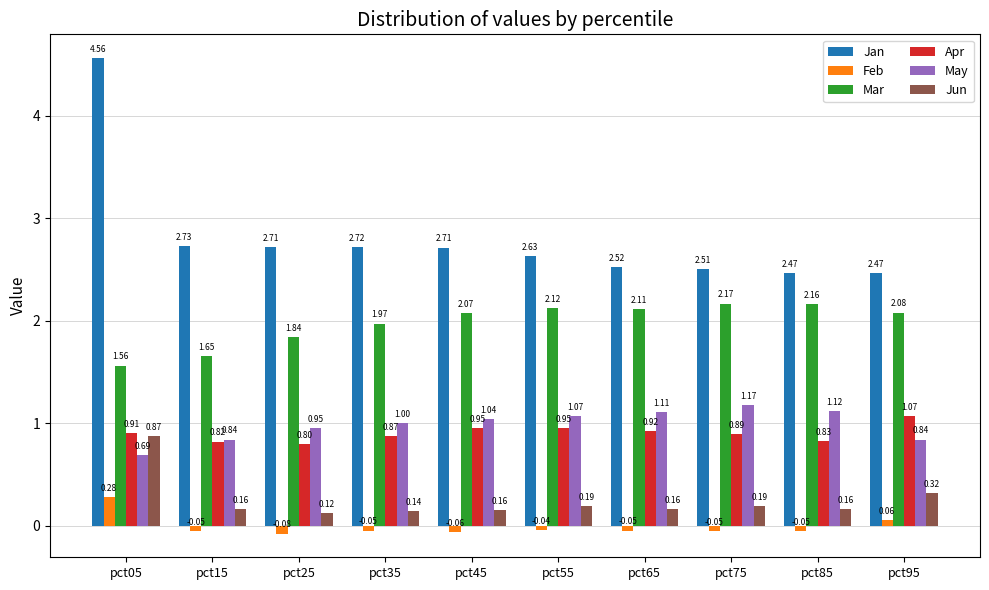

Count the number of categories in the chart.

10